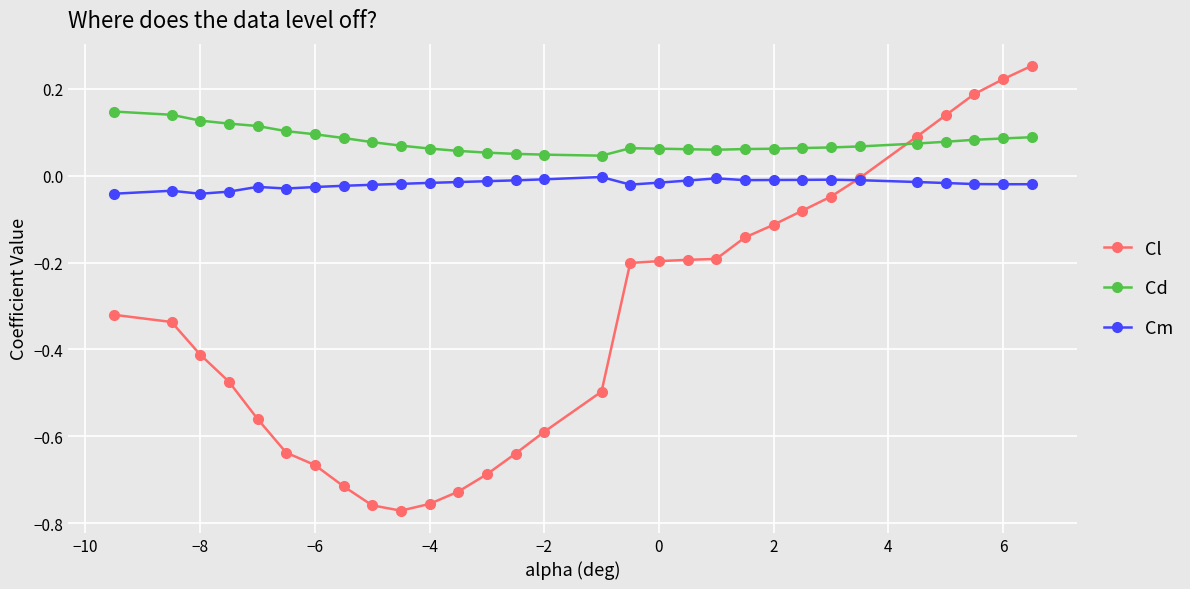

Which series has the largest total across all categories?

Cd